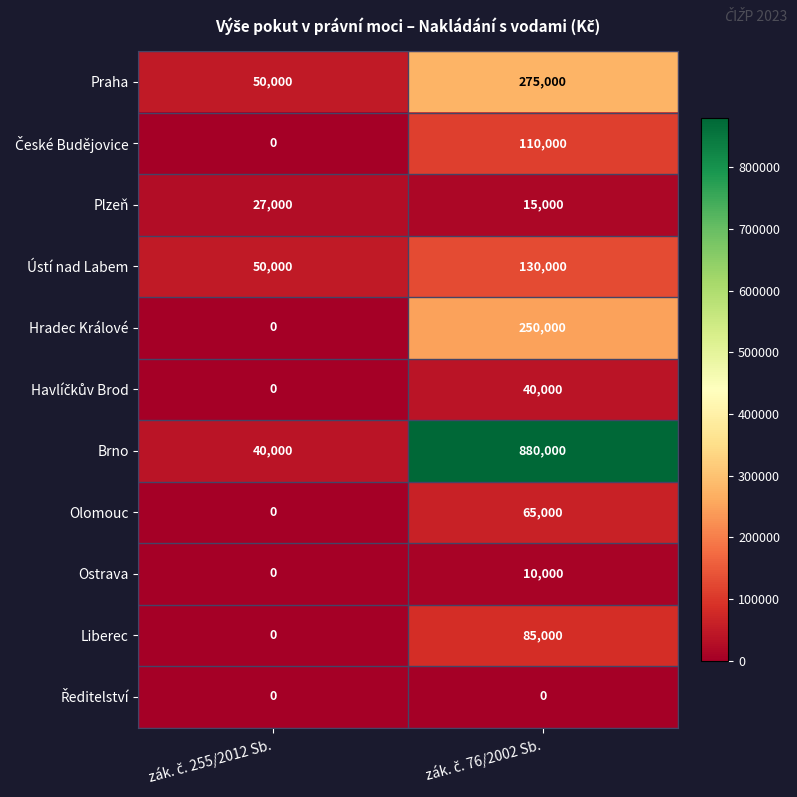

What is the difference between the maximum and minimum values in the Ostrava series?

10000